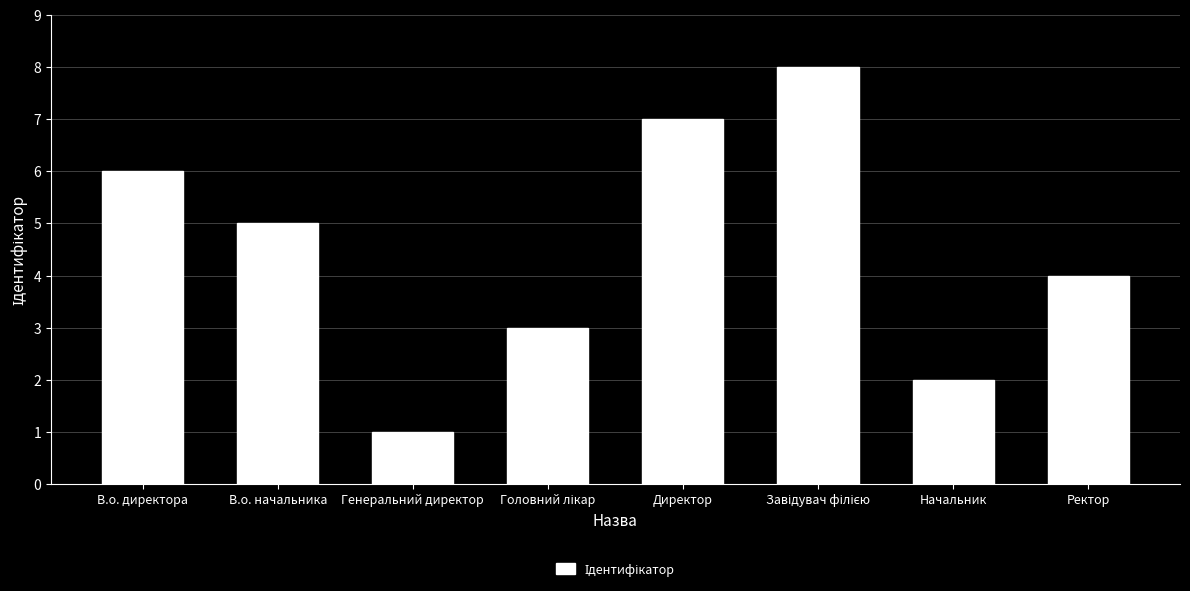

Reading left to right, transcribe all the data shown in this chart.

6	5	1	3	7	8	2	4